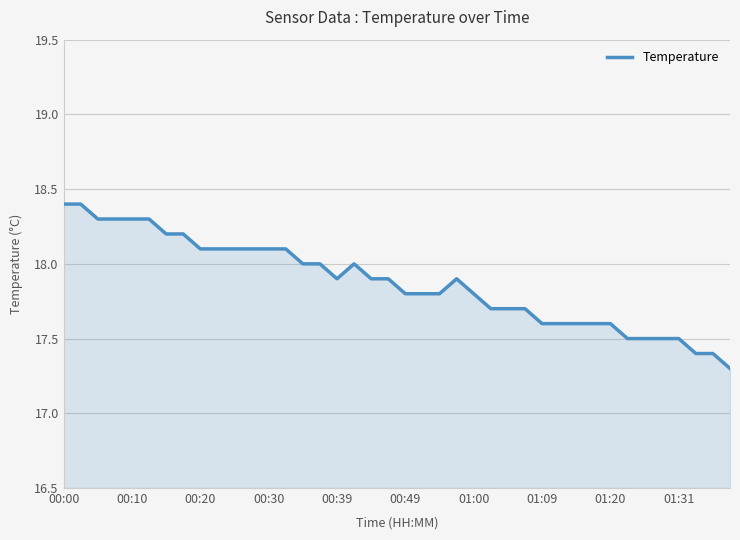

What is the difference between the maximum and minimum values?

1.1